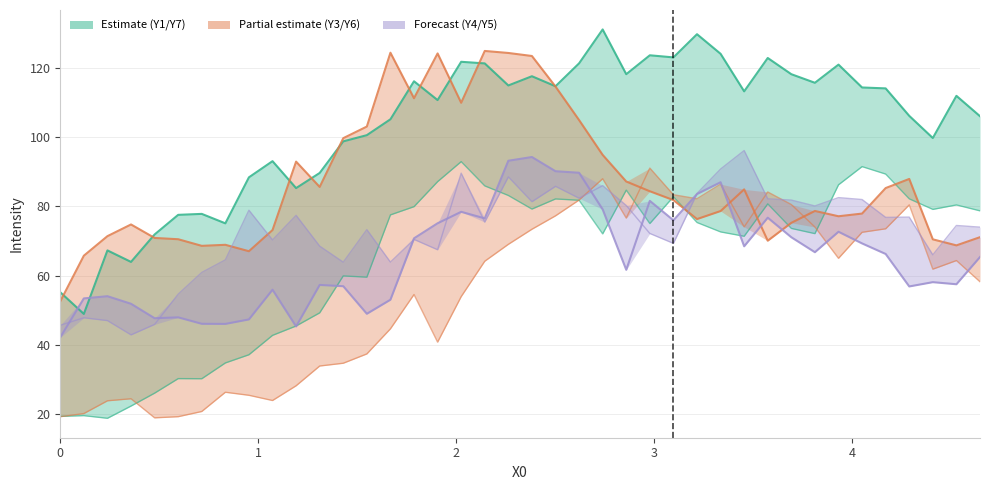

True or false: Estimate (upper) and Partial estimate (lower) intersect in this chart.

False